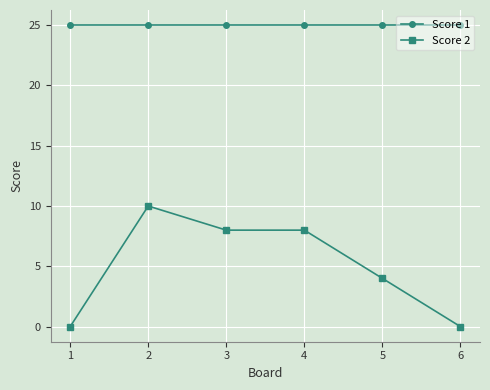

Which series has the largest range (max minus min)?

Score 2